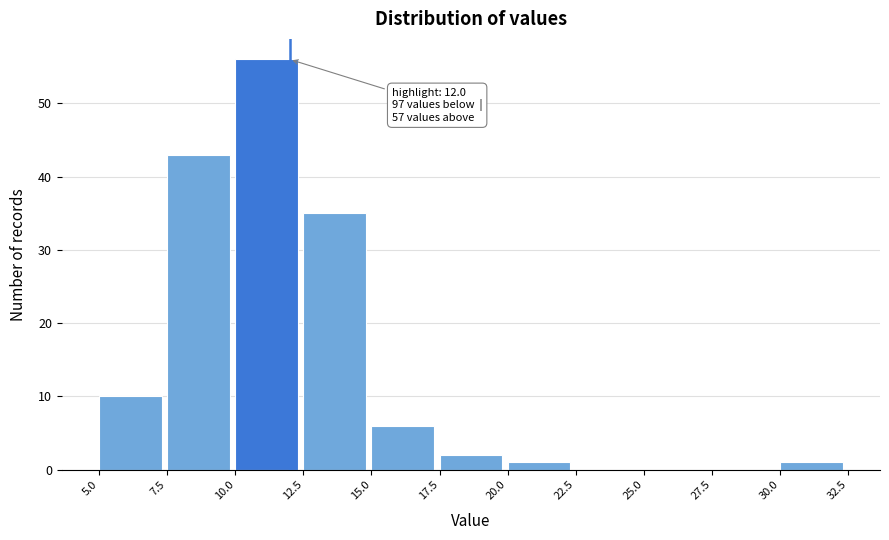

Which range on the x-axis has the tallest bar?

10.0 to 12.5